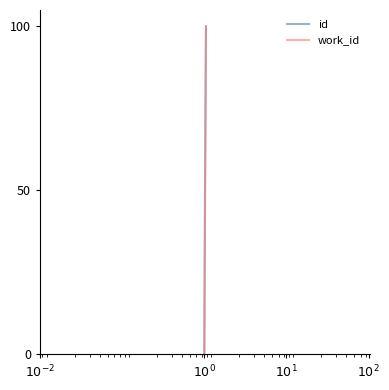

What is the average value of the work_id series?

33.1